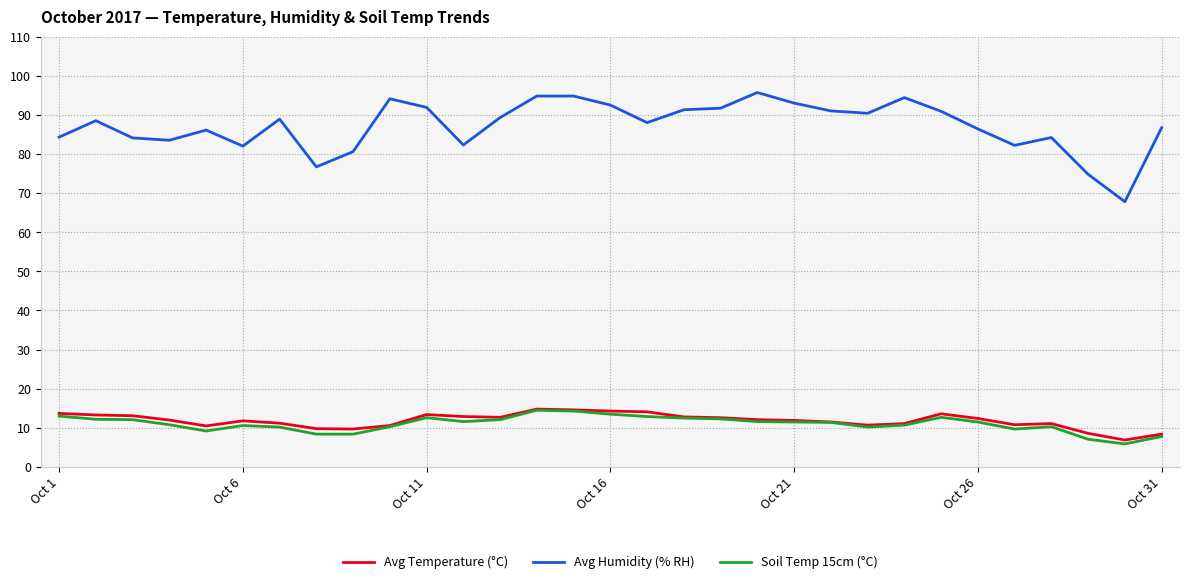

True or false: Avg Humidity (% RH) and Avg Temperature (°C) cross at least once.

False